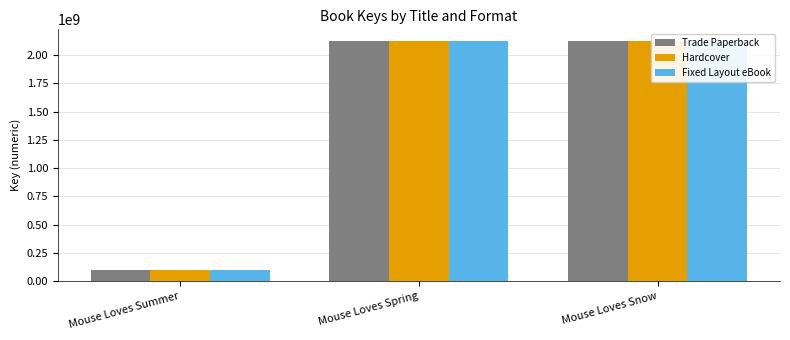

The Trade Paperback series shows 100644680 at Mouse Loves Summer. True or false?

True